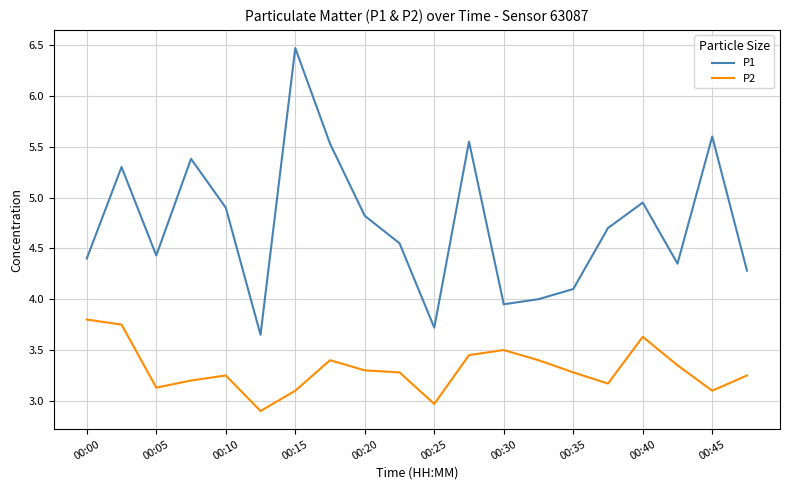

Which series has the largest total across all categories?

P1